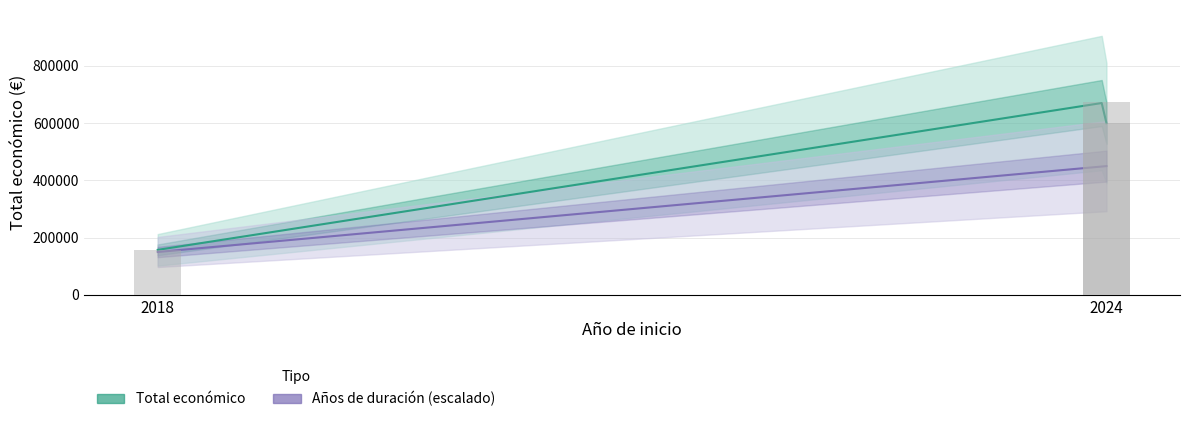

What is the maximum value shown in the chart?

672807